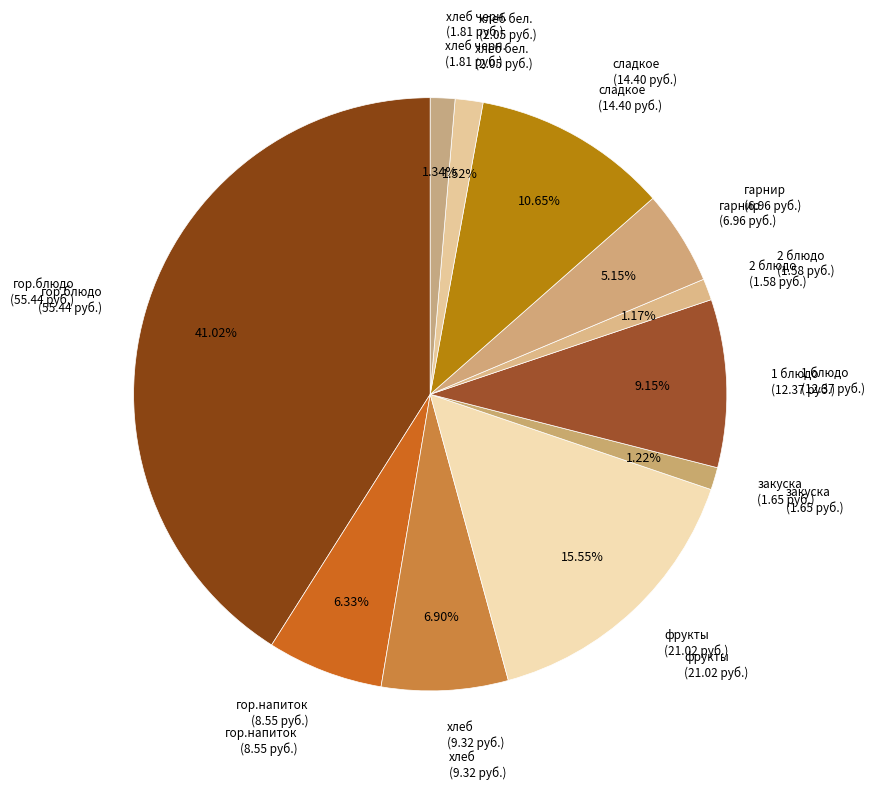

How many slices are in this pie chart?

11